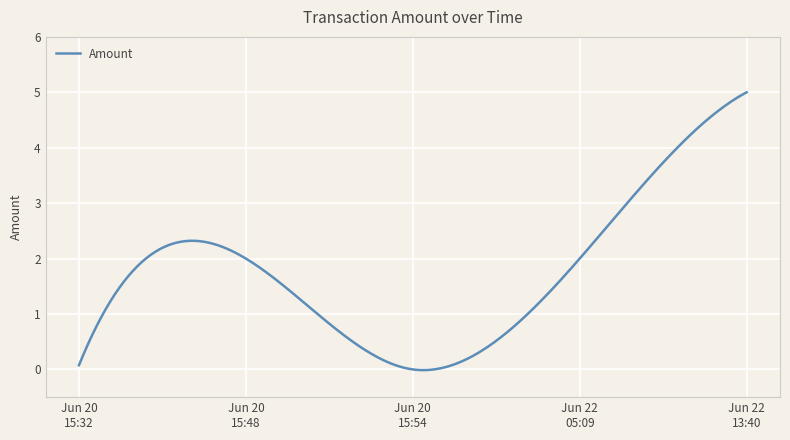

What is the difference between the maximum and minimum values?

5.0